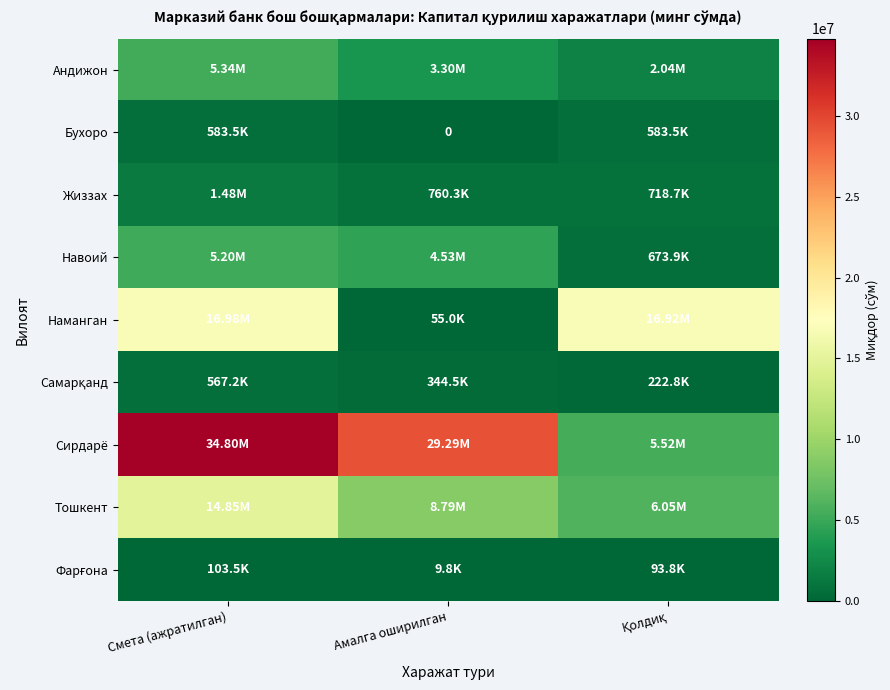

What is the difference between the highest and lowest values at Смета (ажратилган)?

34699872.3